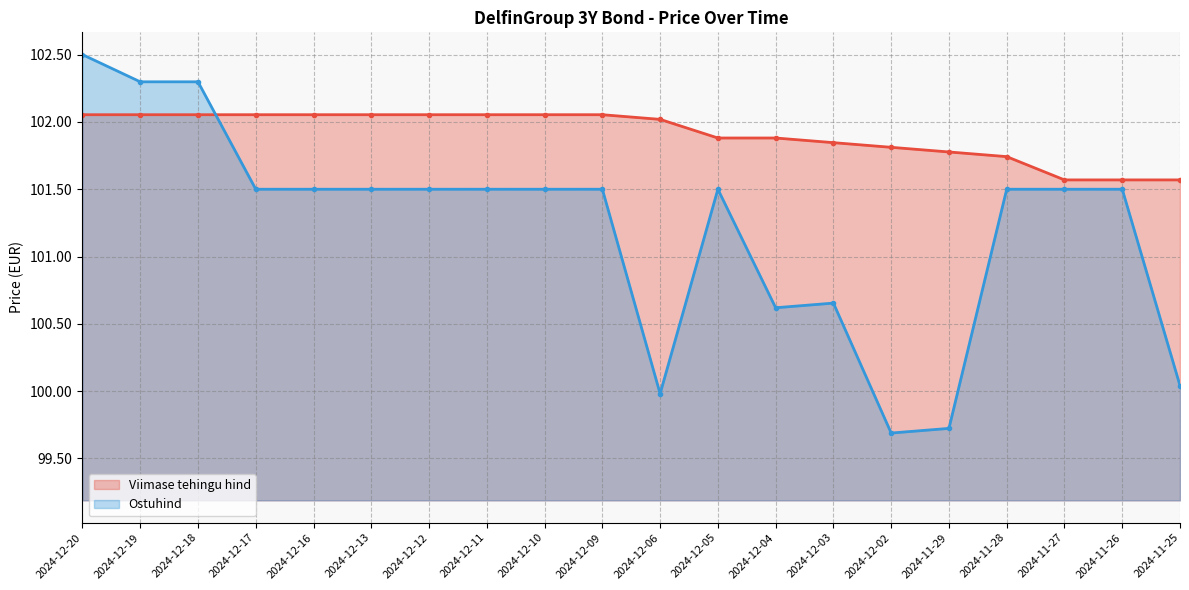

How many lines are shown in the chart?

2